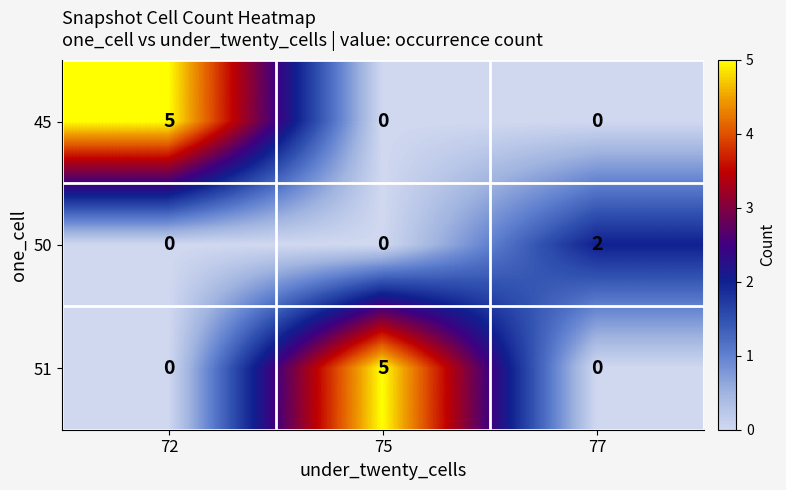

What is the spread (max minus min) of values at 72?

5